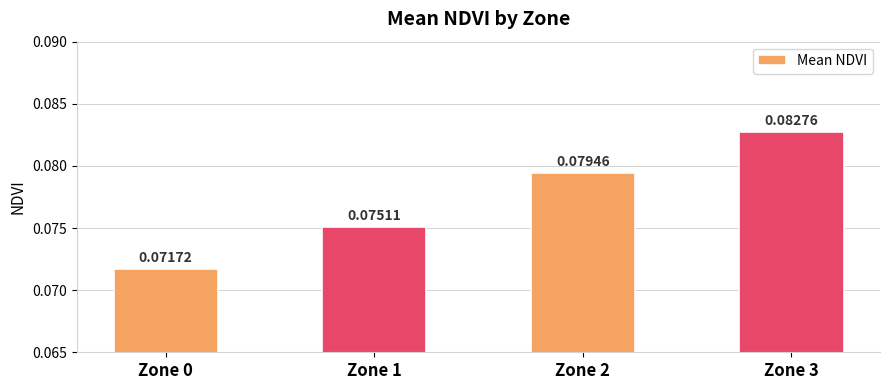

Which has a higher value, Zone 3 or Zone 1?

Zone 3